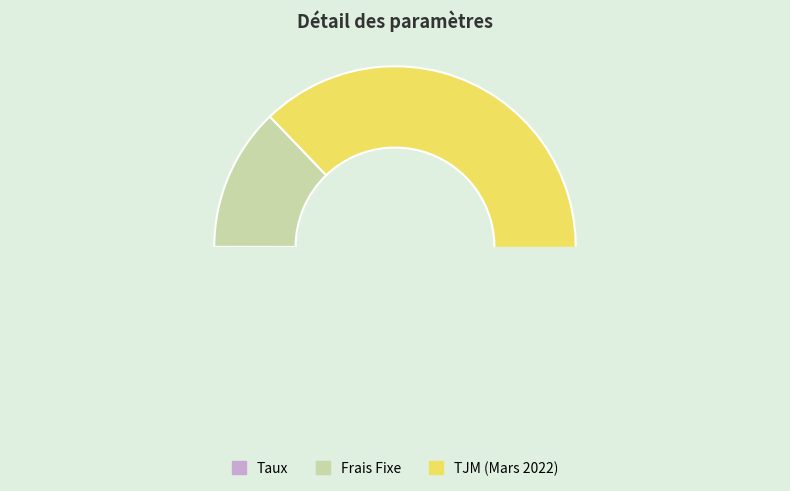

Rank the categories by value from lowest to highest.

Taux, Frais Fixe, TJM (Mars 2022)